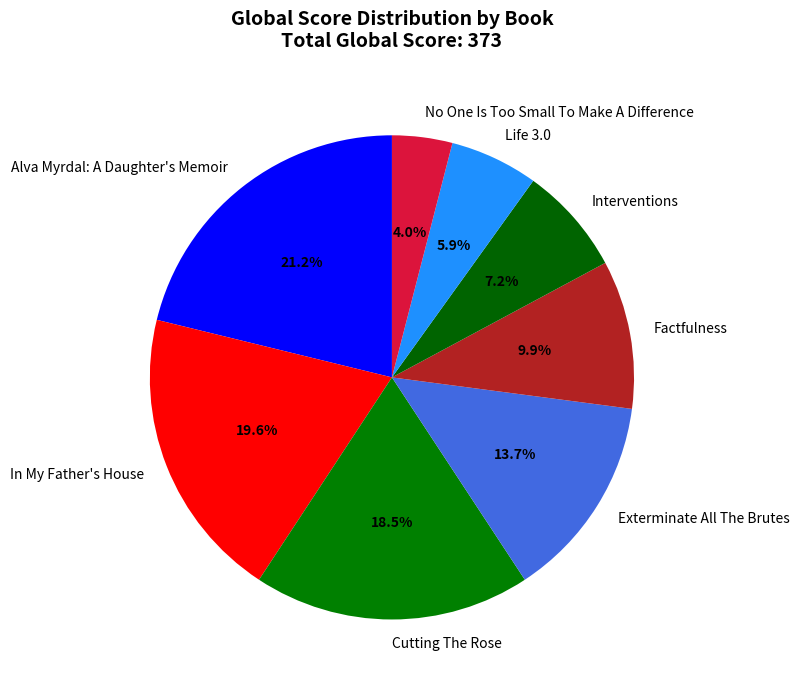

The Alva Myrdal: A Daughter's Memoir slice represents 32% of the pie. True or false?

False